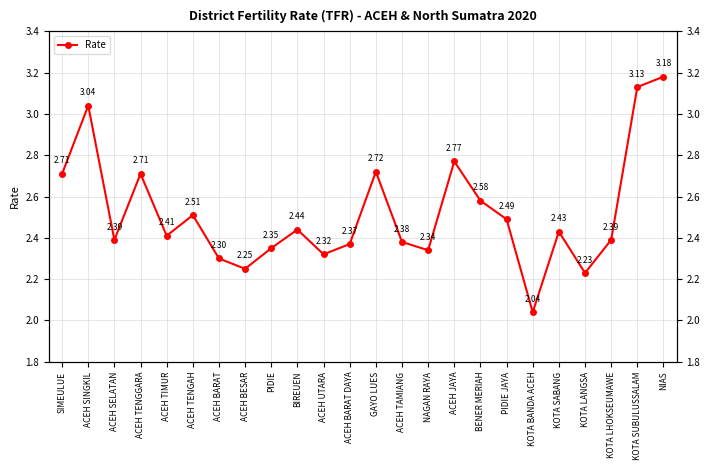

The chart shows a value of 2.7 at GAYO LUES. True or false?

True